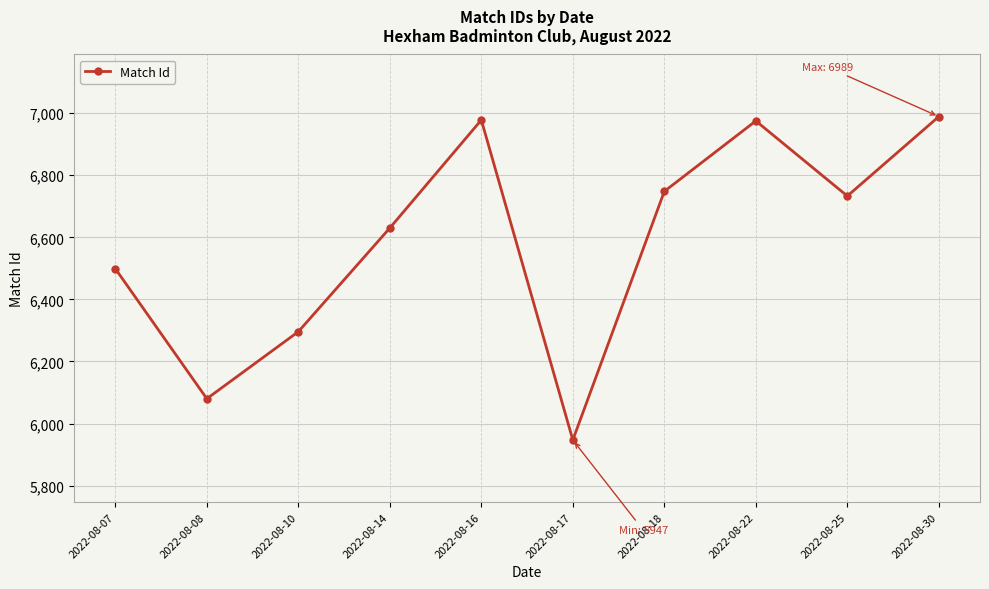

Count the number of data series in this chart.

1